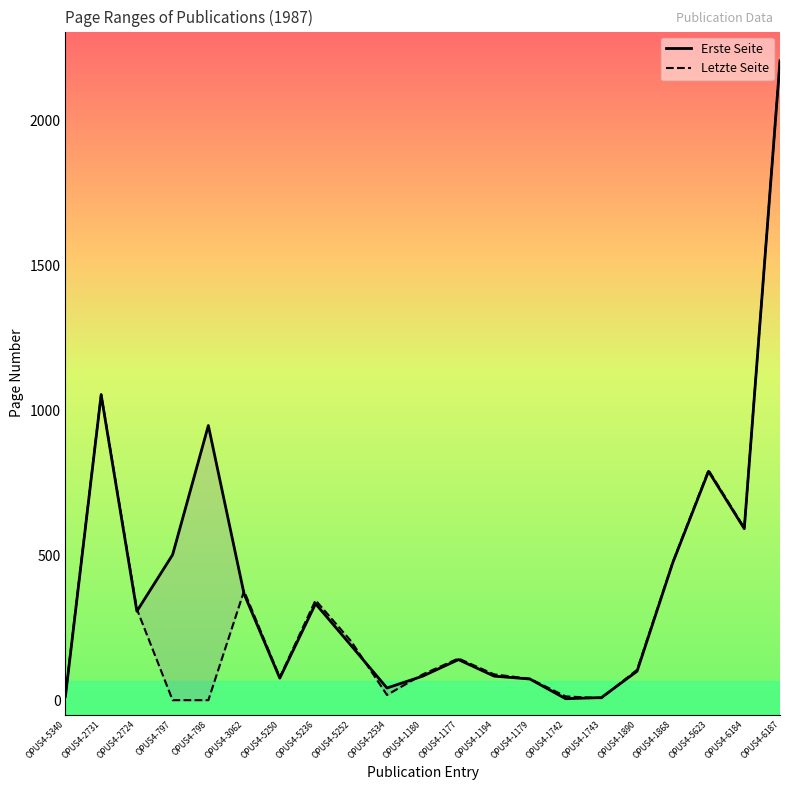

How many data points in Letzte Seite are less than 105?

10